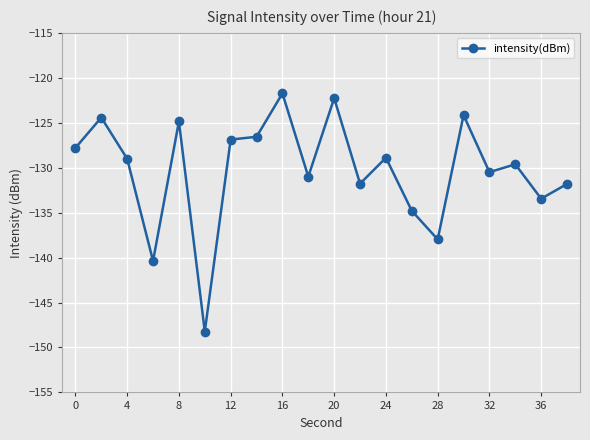

What is the value of the 13th point from the left?

-128.9